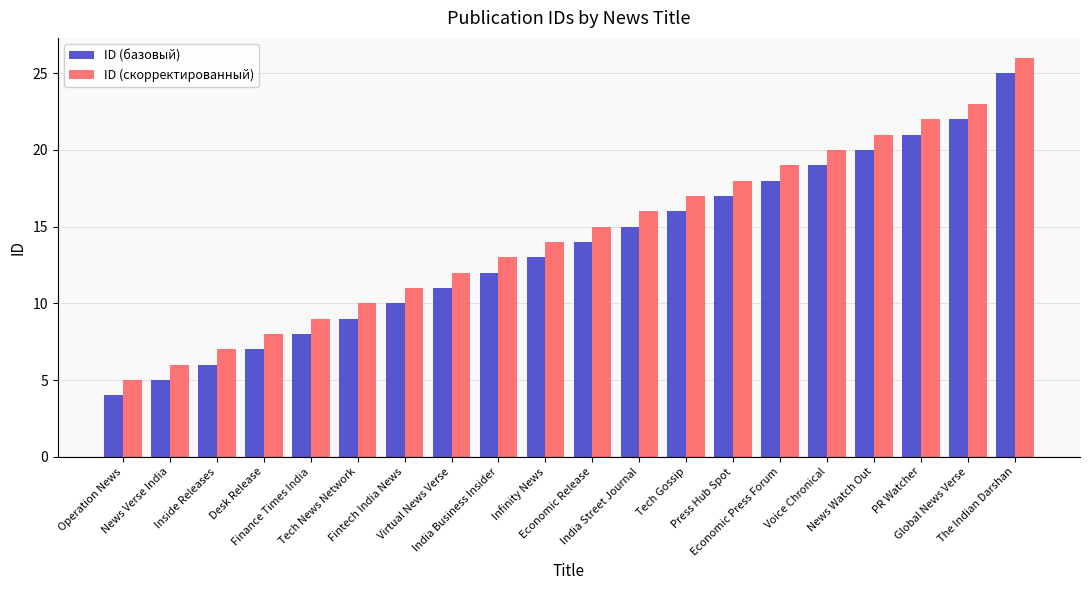

What position from the left is Virtual News Verse?

8